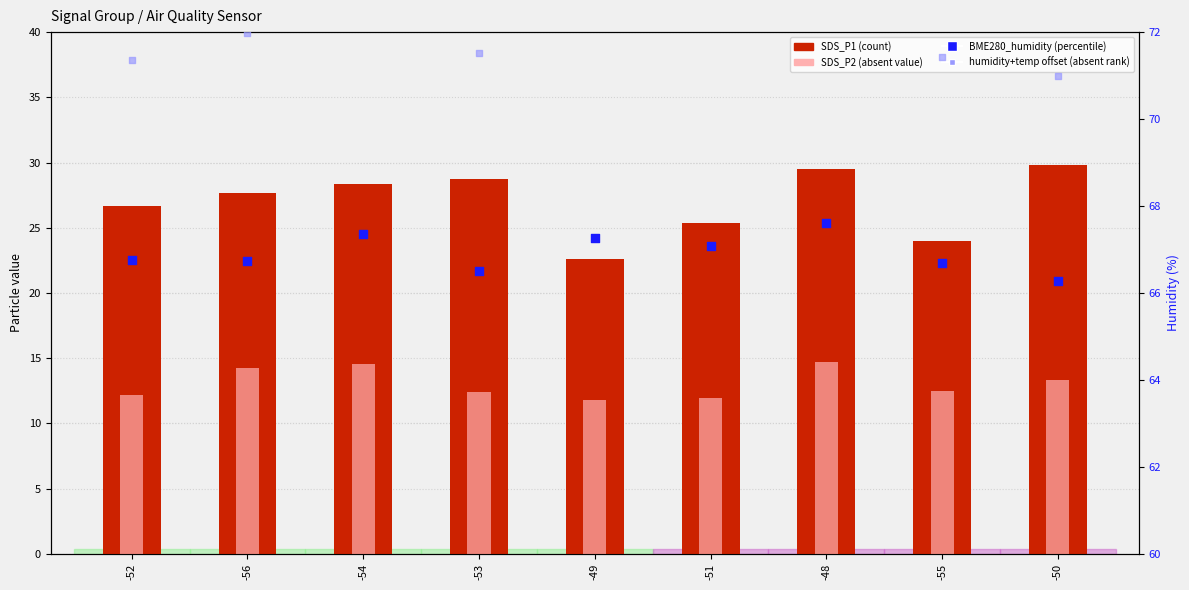

What is the total value across all series at -56?

180.6